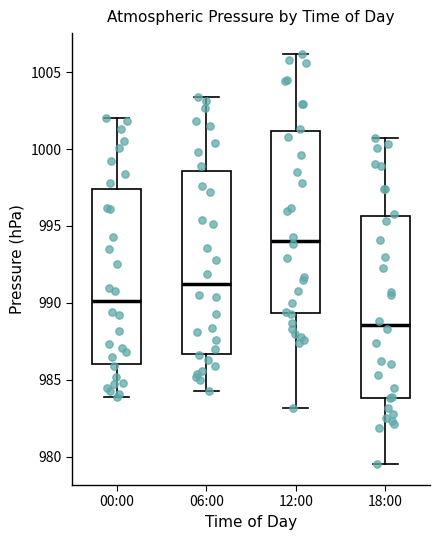

Reading left to right, transcribe this box plot: for each box, give where its median line is, the range the box spans, and where its two whiskers end, as read against the y-axis. The values are not printed on the chart, so give them approximately, as read against the axis.

00:00: median 990.0, box 986.0 to 997.5, whiskers 984.0 to 1002.0
06:00: median 991.0, box 986.5 to 998.5, whiskers 984.5 to 1003.5
12:00: median 994.0, box 989.5 to 1001.0, whiskers 983.0 to 1006.0
18:00: median 988.5, box 984.0 to 995.5, whiskers 979.5 to 1000.5